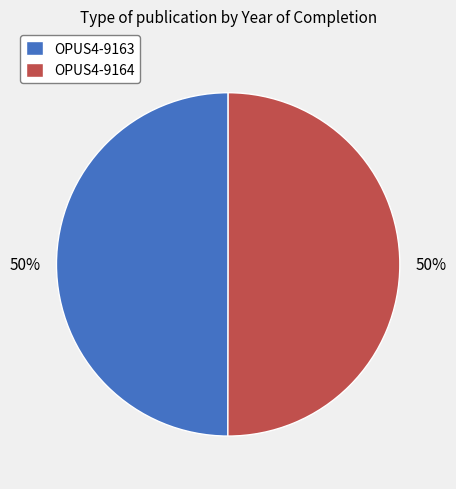

True or false: OPUS4-9163 accounts for 59% of the total.

False